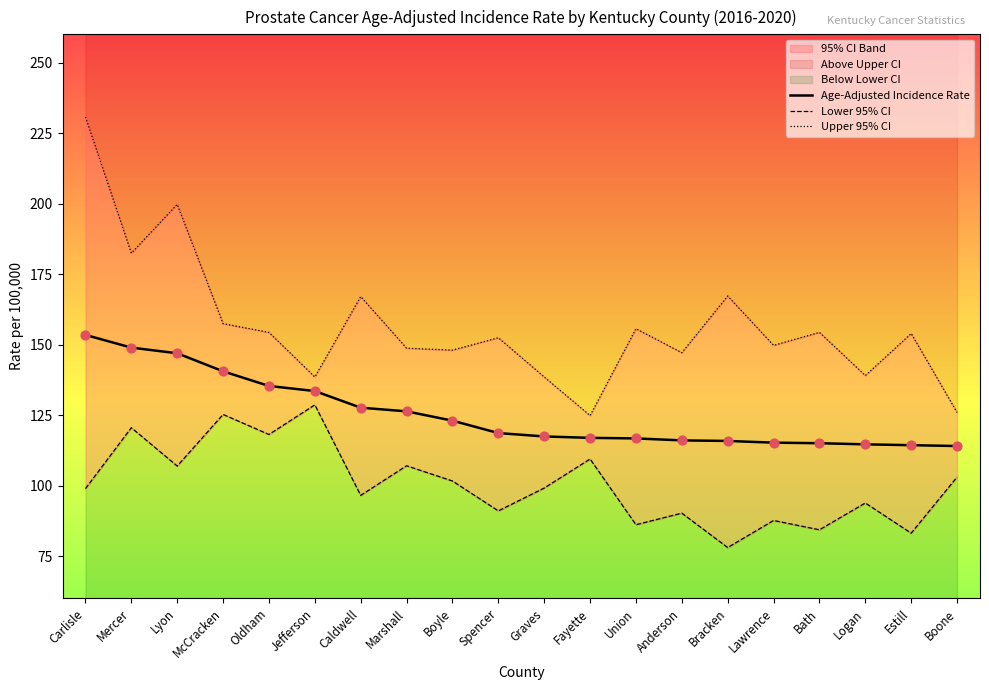

Which series reaches the maximum Y coordinate?

Upper 95% CI